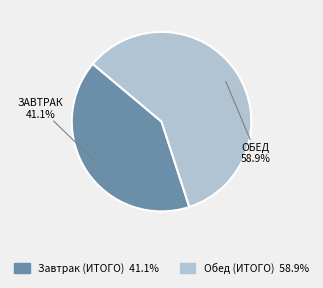

The Завтрак (ИТОГО) slice represents 53% of the pie. True or false?

False